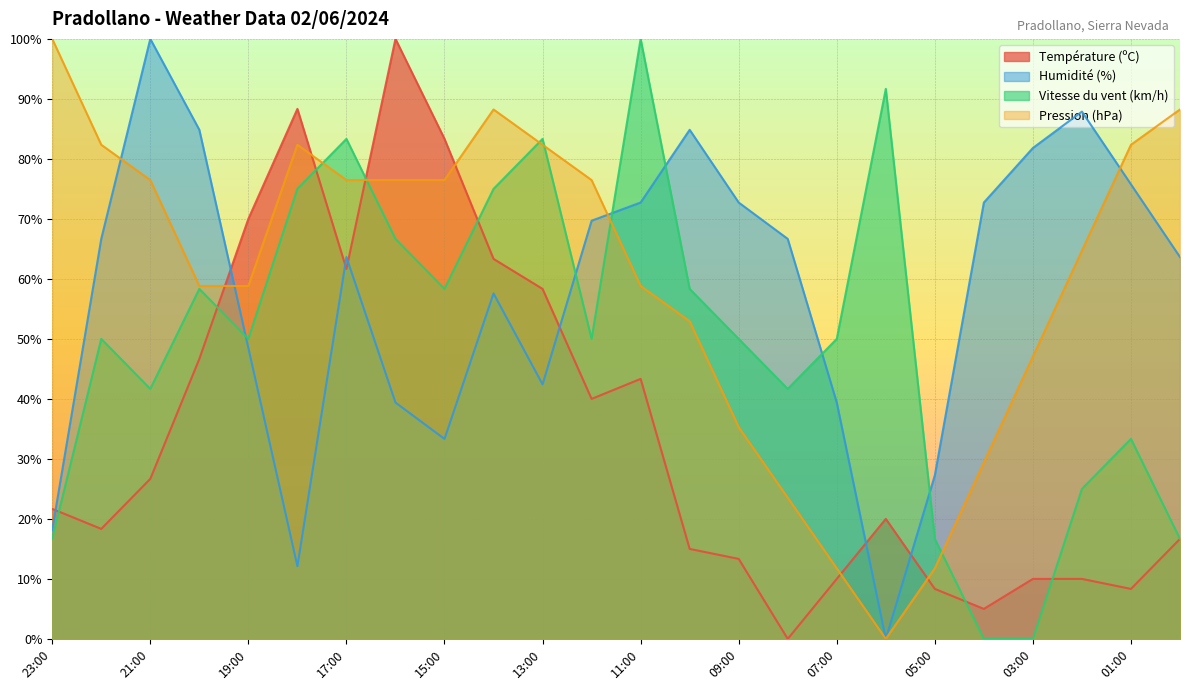

Which category has the lowest value in the Pression (hPa) series?

06:00